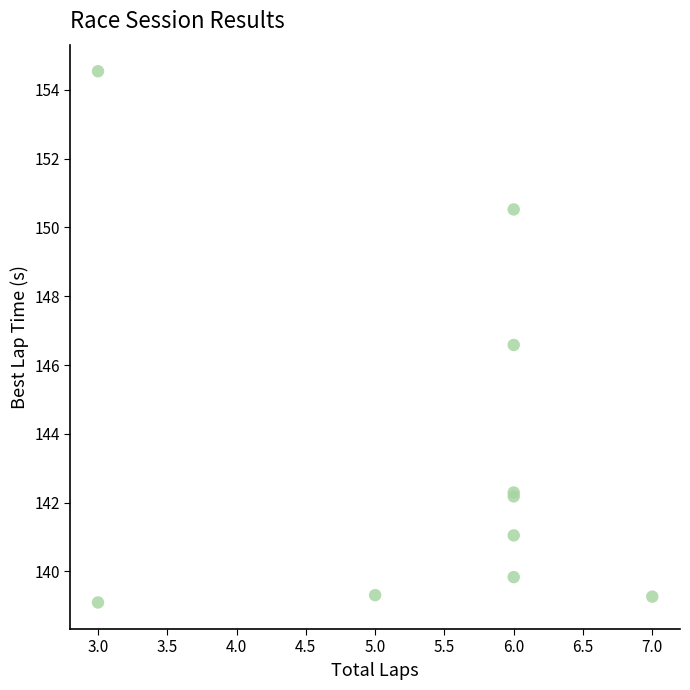

What Y value in the scatter plot is closest to 146?

146.6